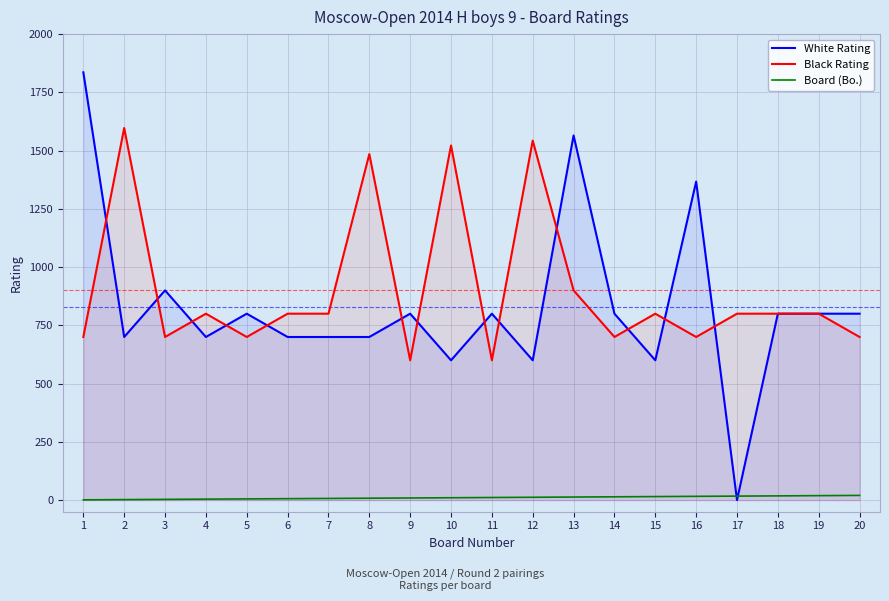

What is the difference between the maximum and minimum values in the White Rating series?

1836